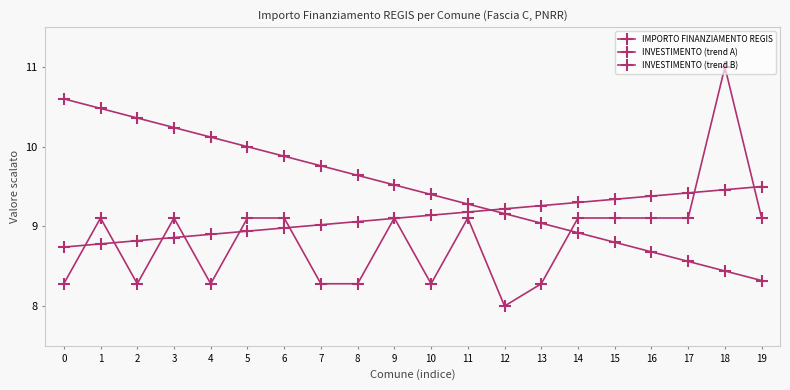

How many values in the INVESTIMENTO (trend B) series are below 9?

6